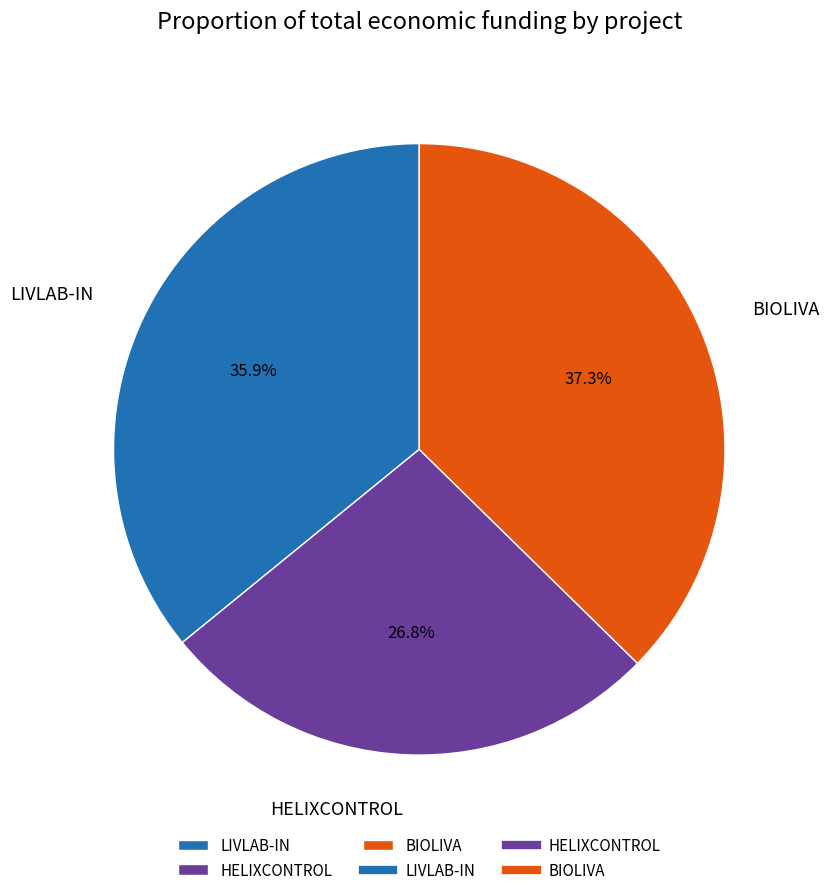

Which slice is the smallest?

HELIXCONTROL